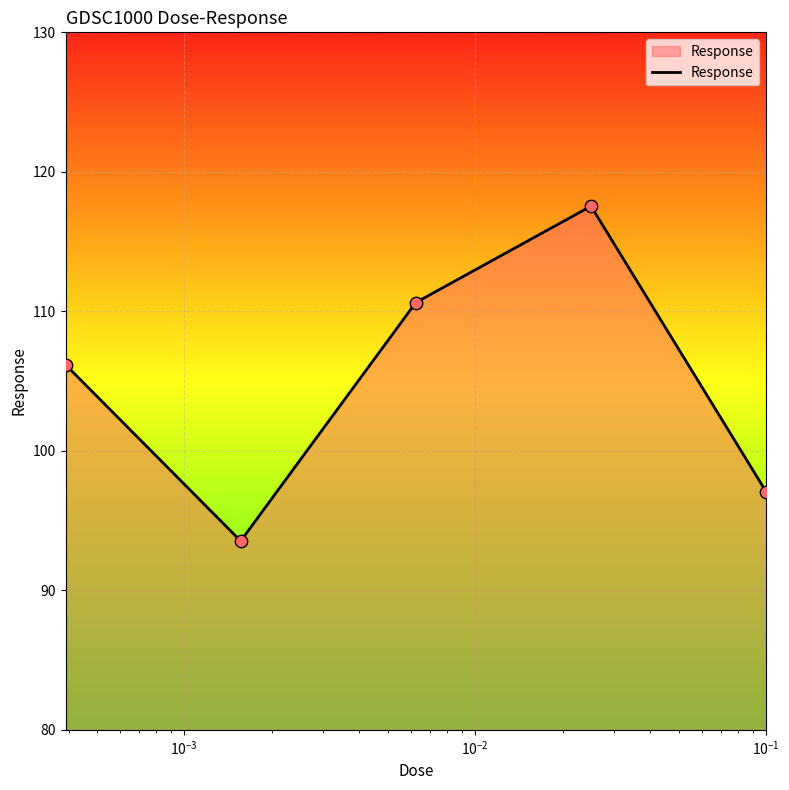

What is the smallest value displayed?

93.5